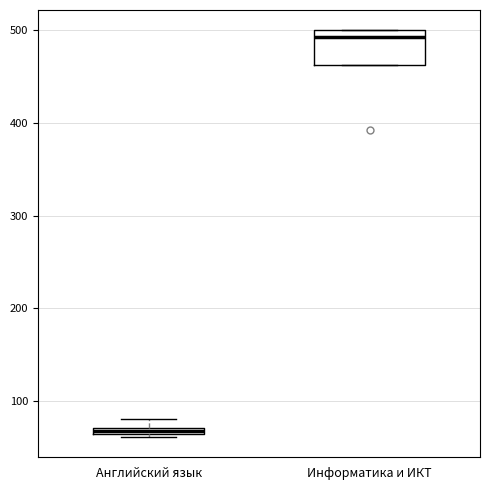

Where is the upper edge of the box for Английский язык on the y-axis? The values are not printed on the chart, so give them approximately, as read against the axis.

70